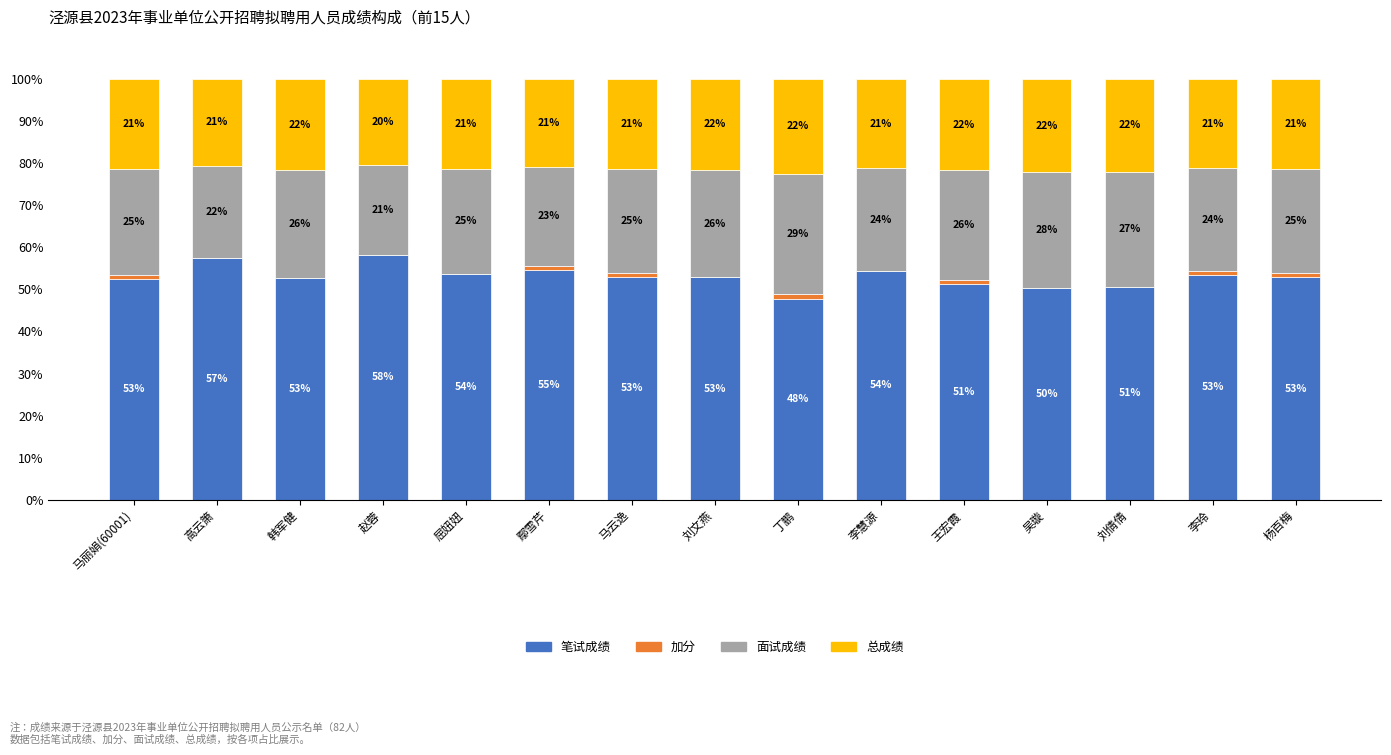

The value of 笔试成绩 at 马云逸 is 53.0. True or false?

True